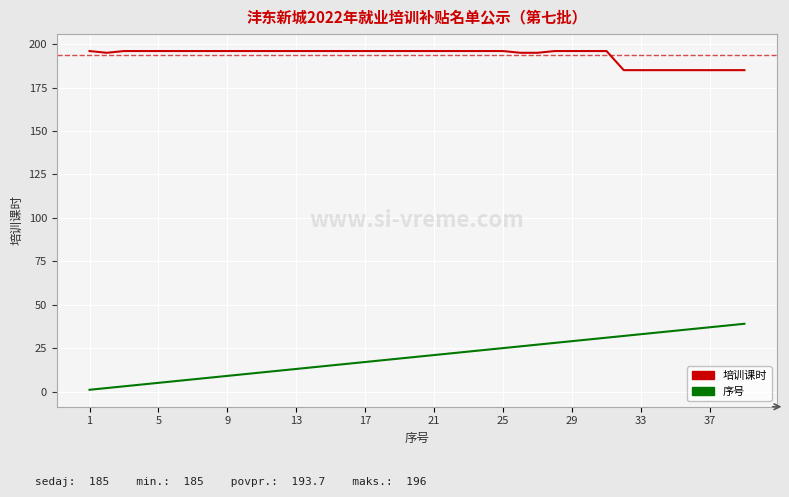

True or false: 序号 and 培训课时 cross at least once.

False